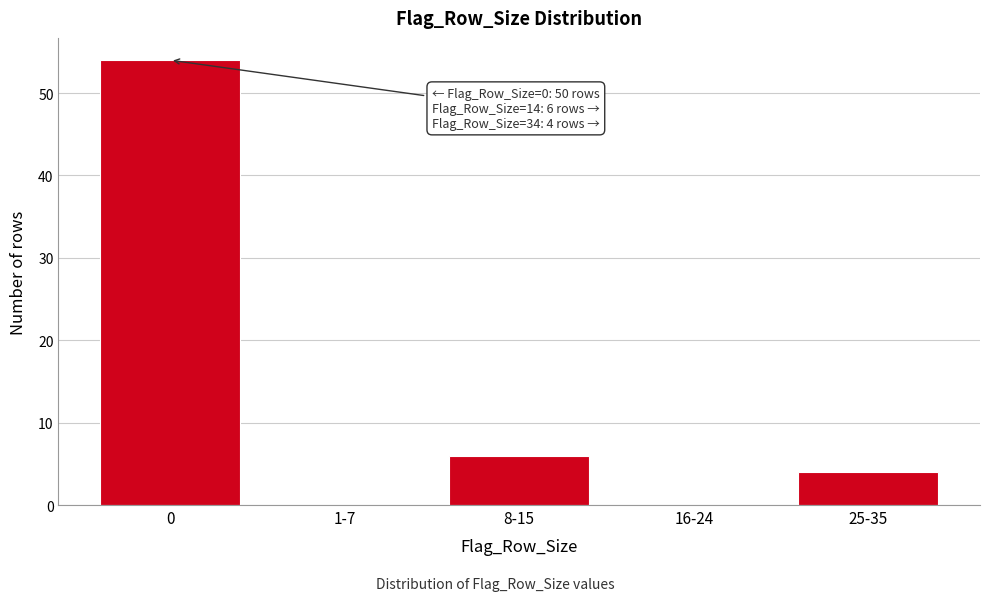

Reading right to left, extract all data points from this chart.

25-35=4	16-24=0	8-15=6	1-7=0	0=54